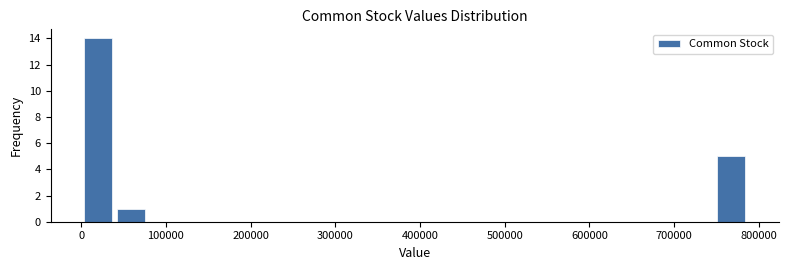

Around what value on the x-axis is the tallest bar? Give the approximate position of its centre, as read against the axis.

20000